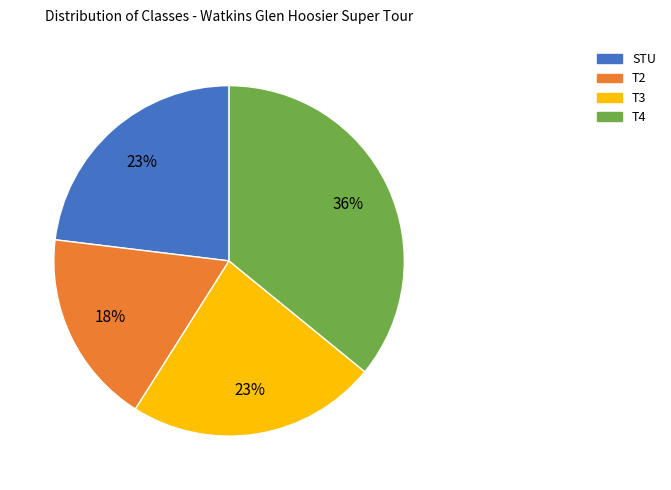

Is there a majority slice in this chart?

No